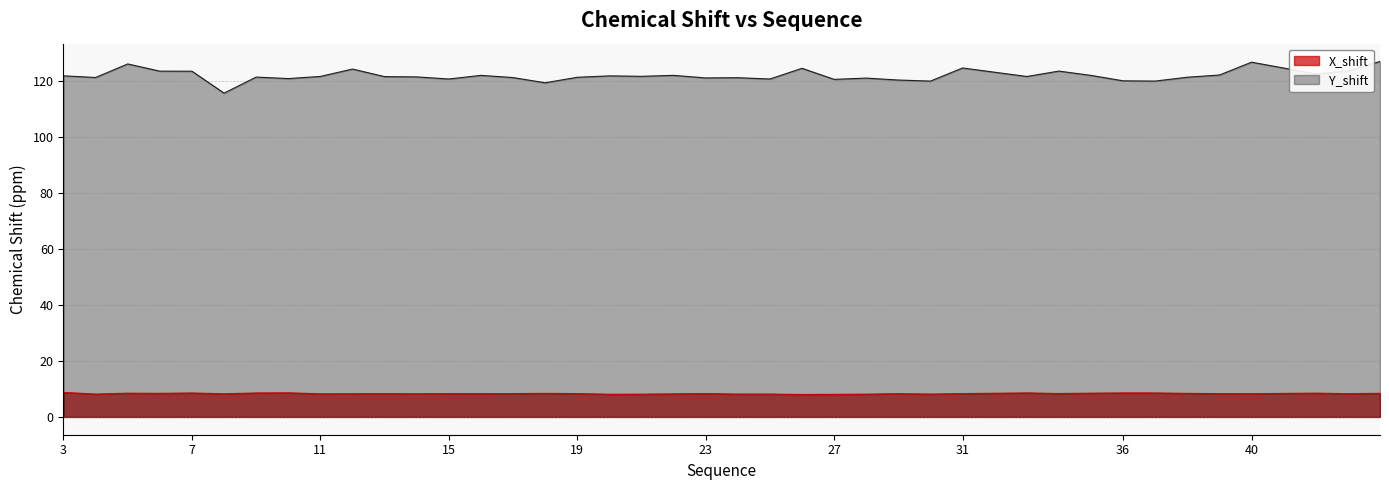

What is the difference between the Y_shift values at 14 and 18?

2.1